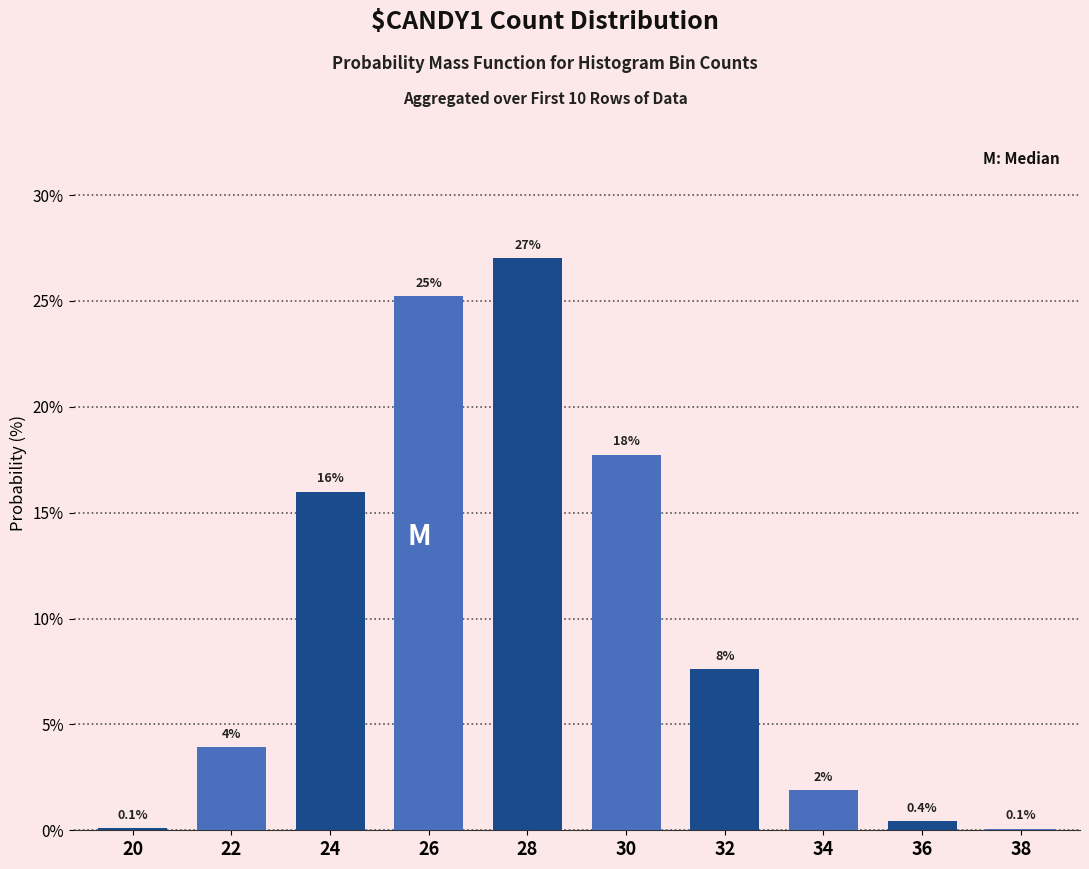

Reading left to right, transcribe all the data shown in this chart.

20=0.1	22=3.9	24=16.0	26=25.2	28=27.0	30=17.7	32=7.6	34=1.9	36=0.4	38=0.1